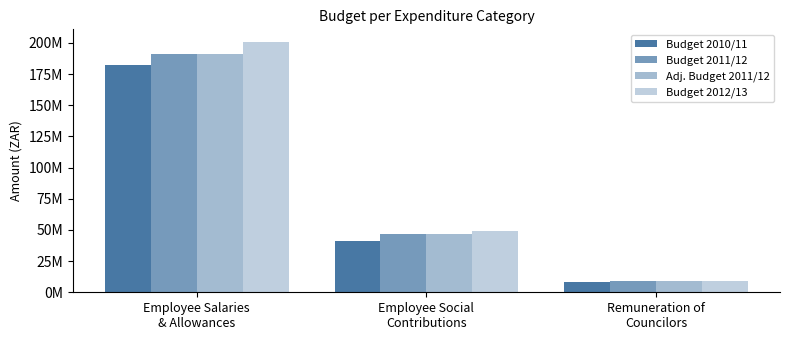

List the series in order of their peak value, lowest first.

Budget 2010/11, Budget 2011/12, Adj. Budget 2011/12, Budget 2012/13